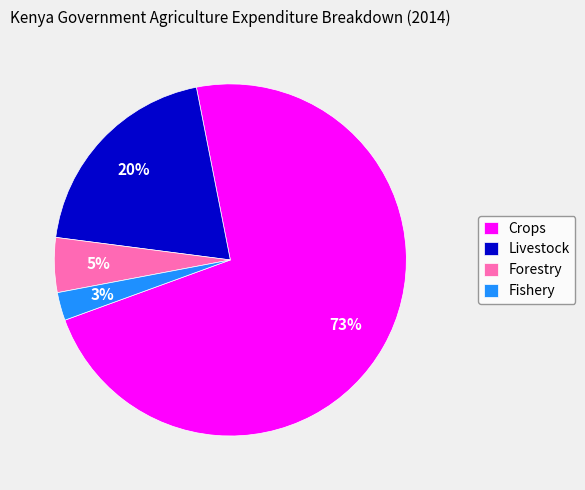

Is Fishery the majority of the pie?

No